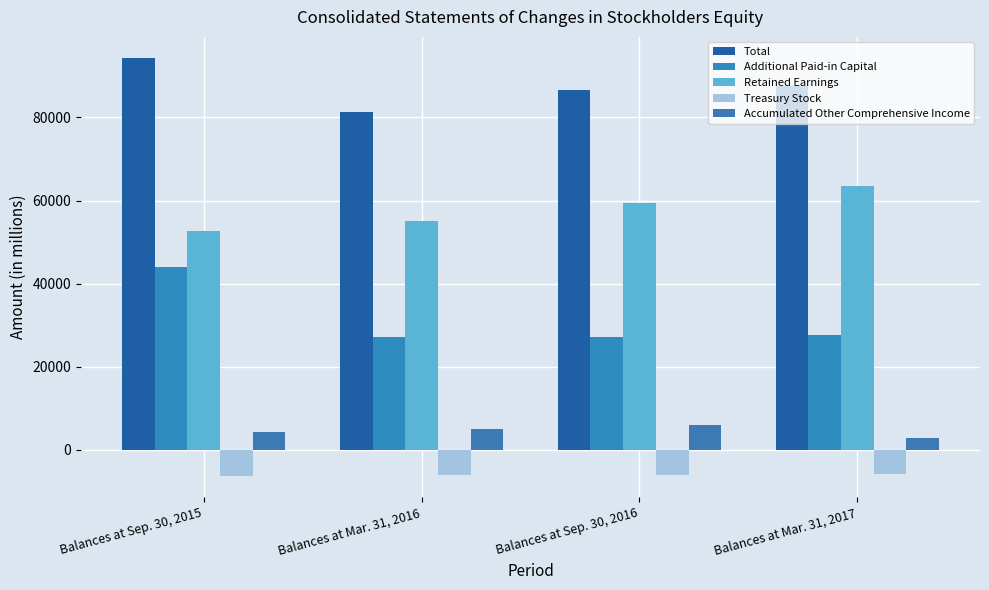

At which label does Treasury Stock first exceed -6070?

Balances at Mar. 31, 2017